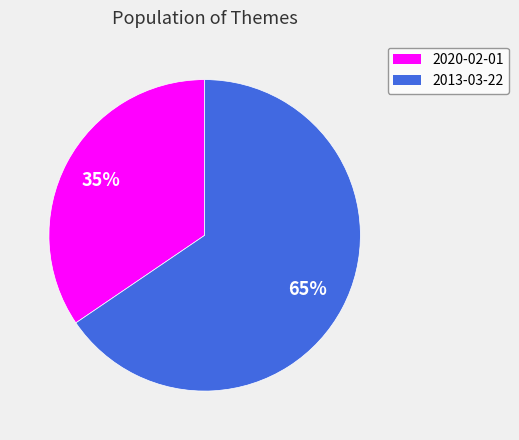

Is the sum of 2013-03-22 and 2020-02-01 greater than half?

Yes